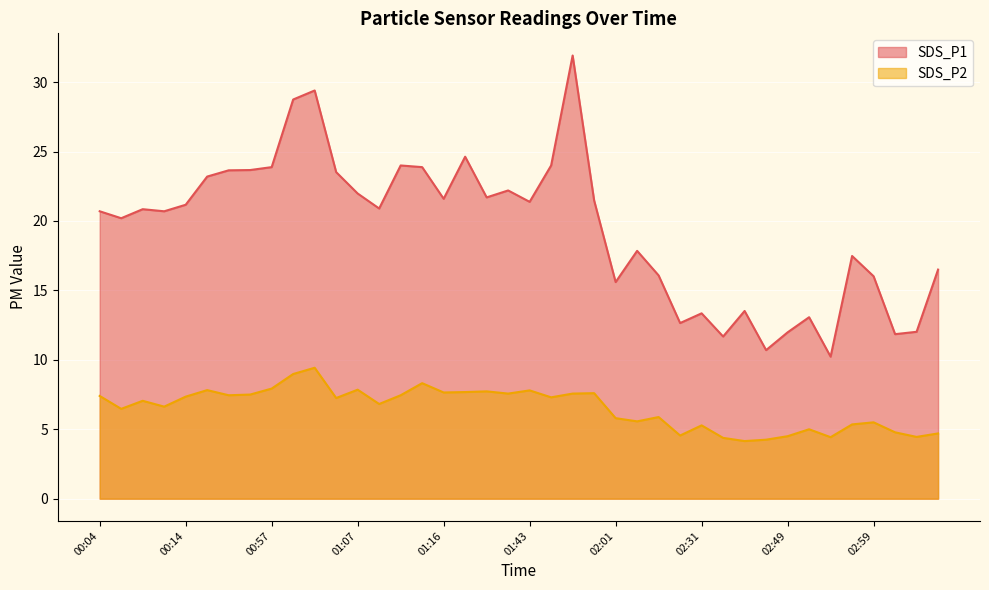

What position from the left is 02:28?

28